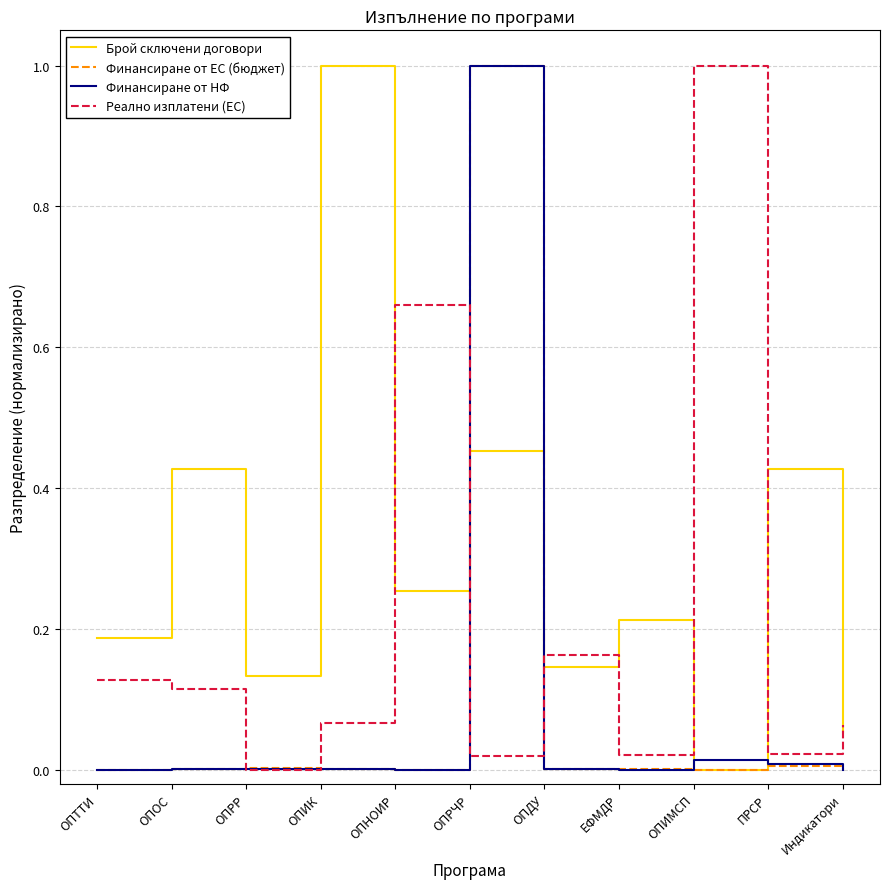

Between ОПТТИ and ОПРЧР, which series saw the biggest shift?

Финансиране от ЕС (бюджет)